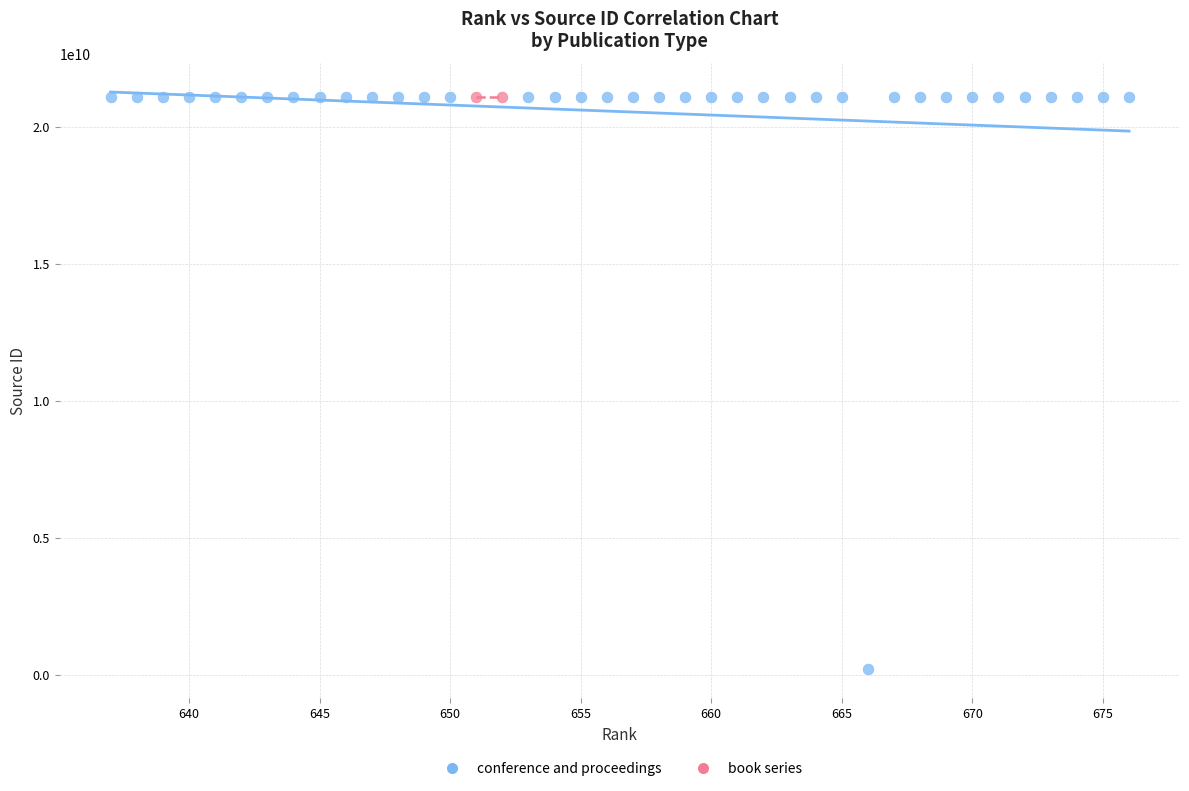

What are all the series names shown in the legend?

conference and proceedings, book series